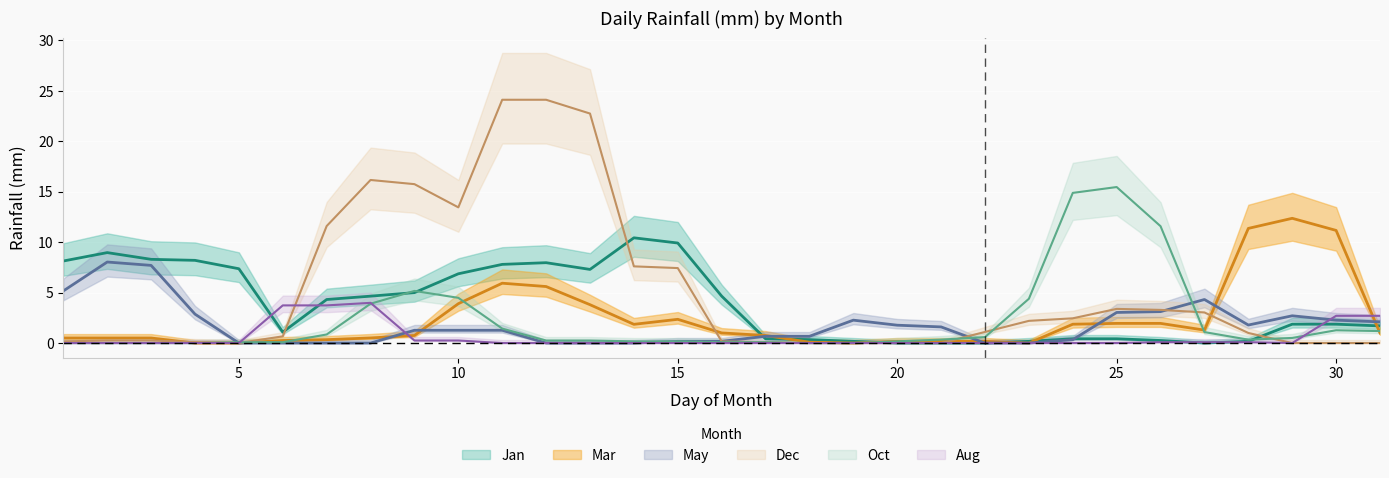

True or false: Aug has more than 0 interior local peaks.

True